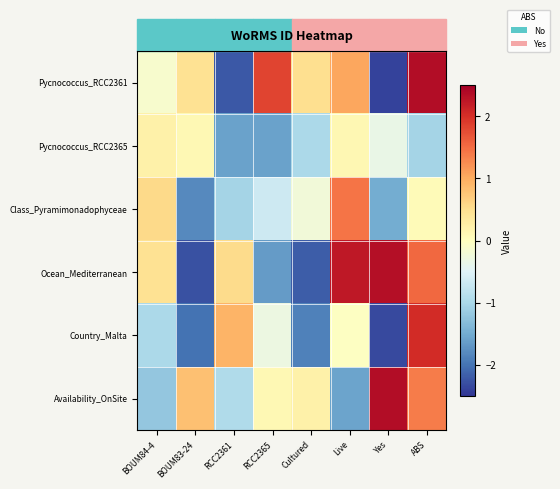

Reading left to right, transcribe all the data shown in this chart.

Pycnococcus_RCC2361: BOUM84-4=-0.1	BOUM83-24=0.5	RCC2361=-2.2	RCC2365=1.8	Cultured=0.5	Live=1.0	Yes=-2.4	ABS=2.3
Pycnococcus_RCC2365: BOUM84-4=0.2	BOUM83-24=0.1	RCC2361=-1.6	RCC2365=-1.6	Cultured=-1.0	Live=0.1	Yes=-0.3	ABS=-1.0
Class_Pyramimonadophyceae: BOUM84-4=0.6	BOUM83-24=-1.8	RCC2361=-1.0	RCC2365=-0.7	Cultured=-0.2	Live=1.4	Yes=-1.5	ABS=0.1
Ocean_Mediterranean: BOUM84-4=0.5	BOUM83-24=-2.3	RCC2361=0.5	RCC2365=-1.6	Cultured=-2.2	Live=2.2	Yes=2.3	ABS=1.5
Country_Malta: BOUM84-4=-1.0	BOUM83-24=-2.0	RCC2361=0.9	RCC2365=-0.3	Cultured=-1.9	Live=-0.0	Yes=-2.3	ABS=2.0
Availability_OnSite: BOUM84-4=-1.2	BOUM83-24=0.8	RCC2361=-0.9	RCC2365=0.1	Cultured=0.2	Live=-1.6	Yes=2.3	ABS=1.4